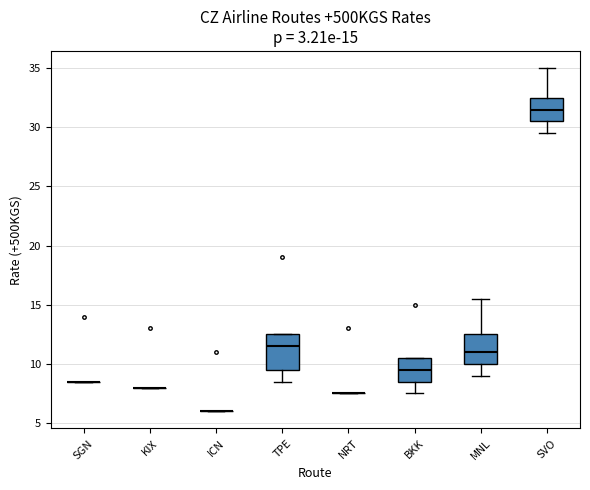

Comparing the boxes themselves (not the whiskers), which one is the tallest?

TPE